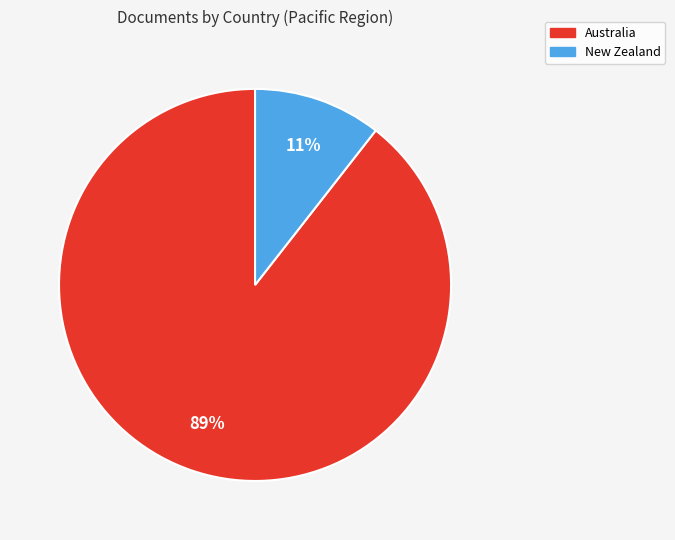

Do New Zealand and Australia together represent more than half of the pie?

Yes